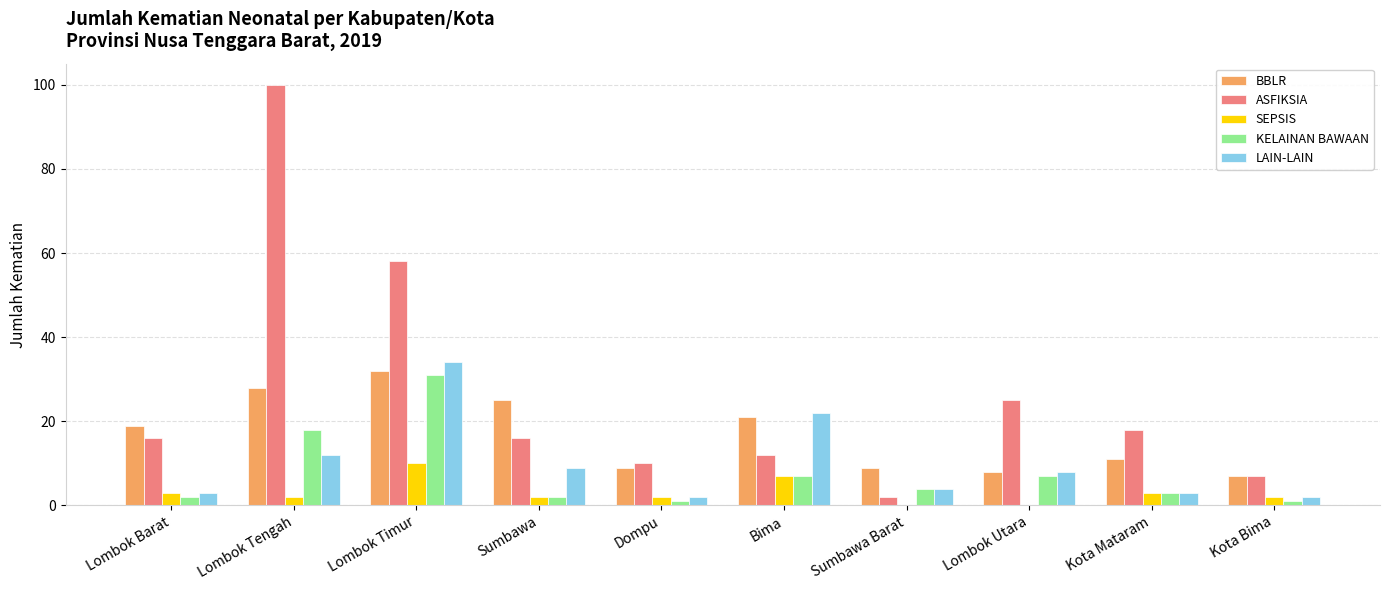

Is the value of ASFIKSIA at Bima greater than the value of LAIN-LAIN at Dompu?

Yes